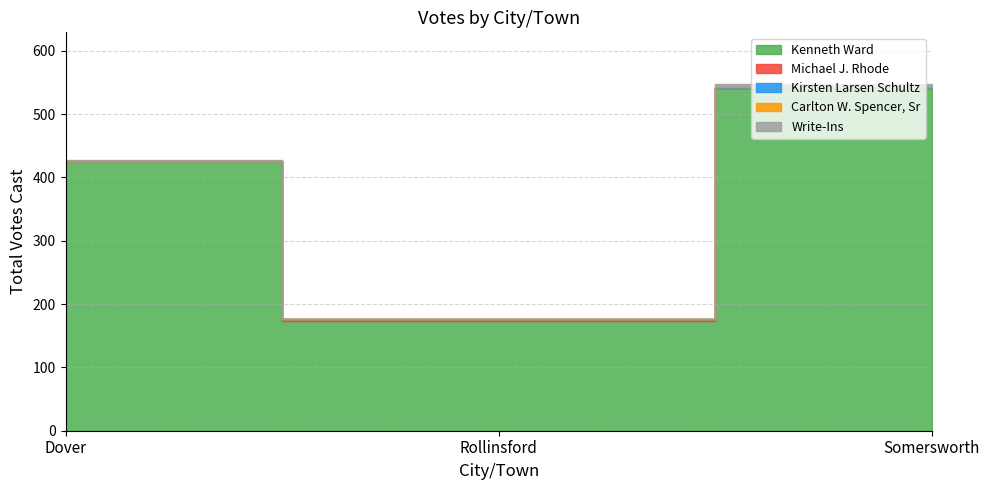

What is the average value of the Michael J. Rhode series?

1